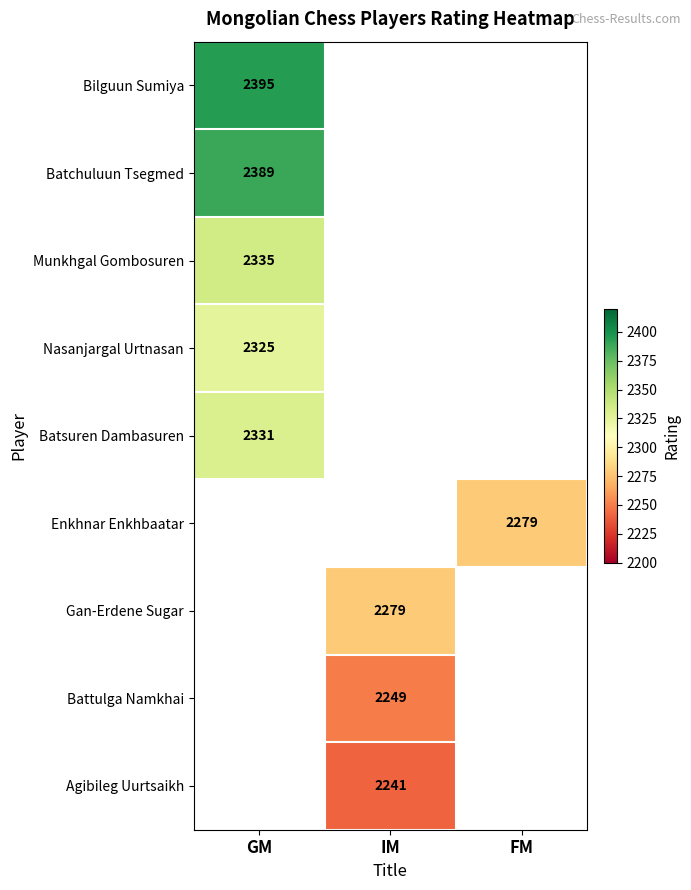

The value of Agibileg Uurtsaikh at IM is 564. True or false?

False